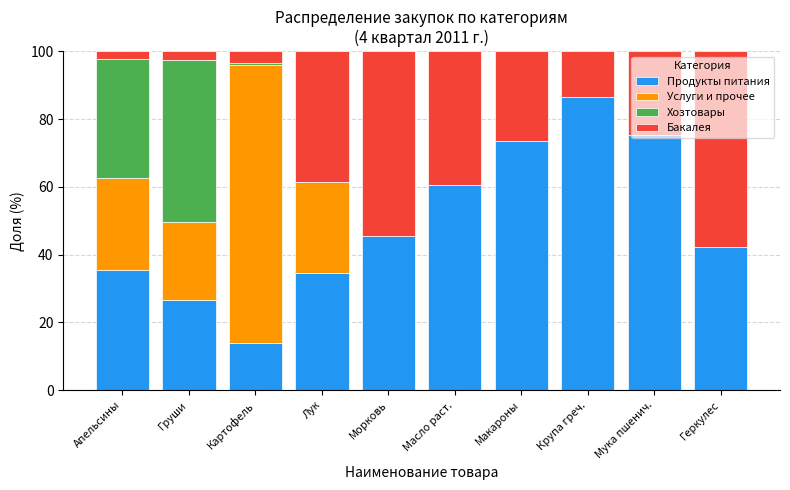

What is the total value across all series at Мука пшенич.?

100.0